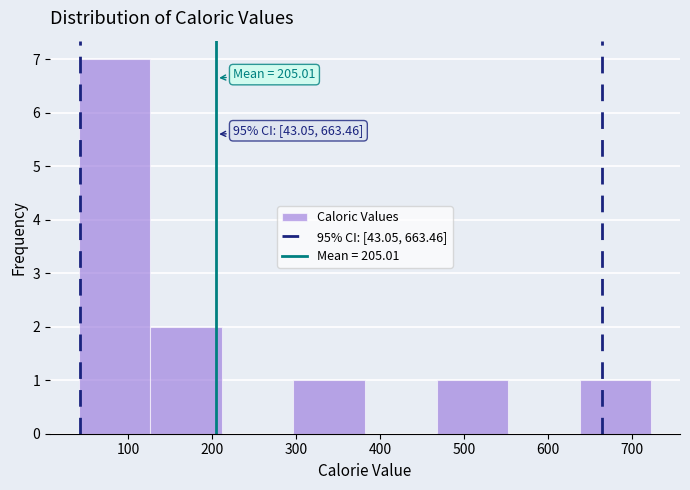

Over which range of the x-axis is the bar tallest?

40 to 130